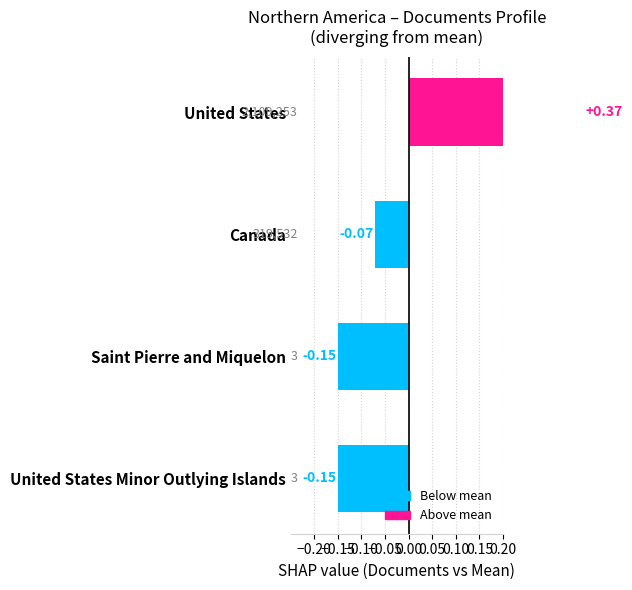

How many negative values are there?

3